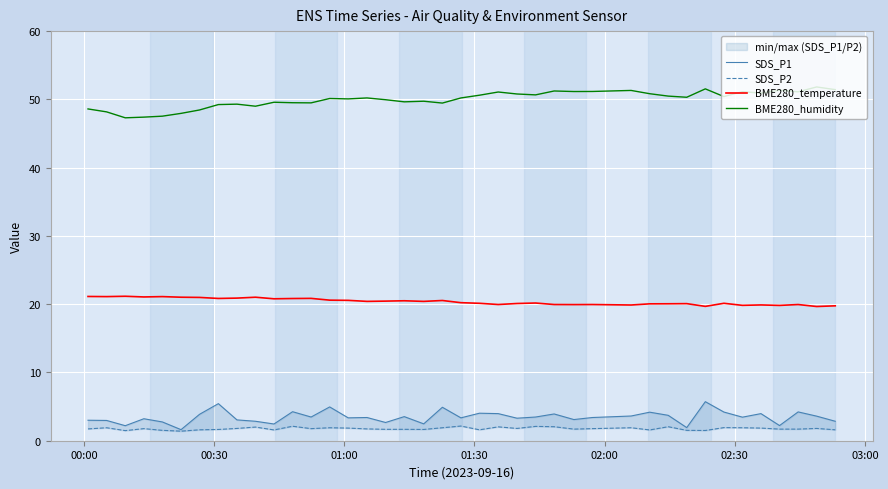

True or false: SDS_P2 and BME280_temperature intersect in this chart.

False